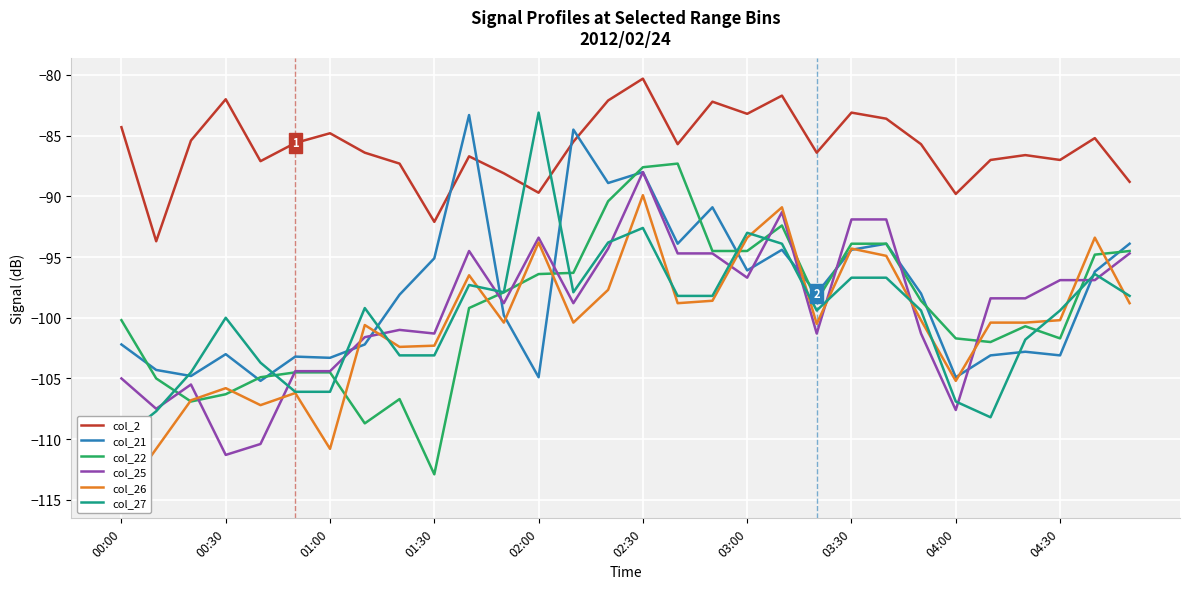

Where does the col_26 series first go above -100?

10